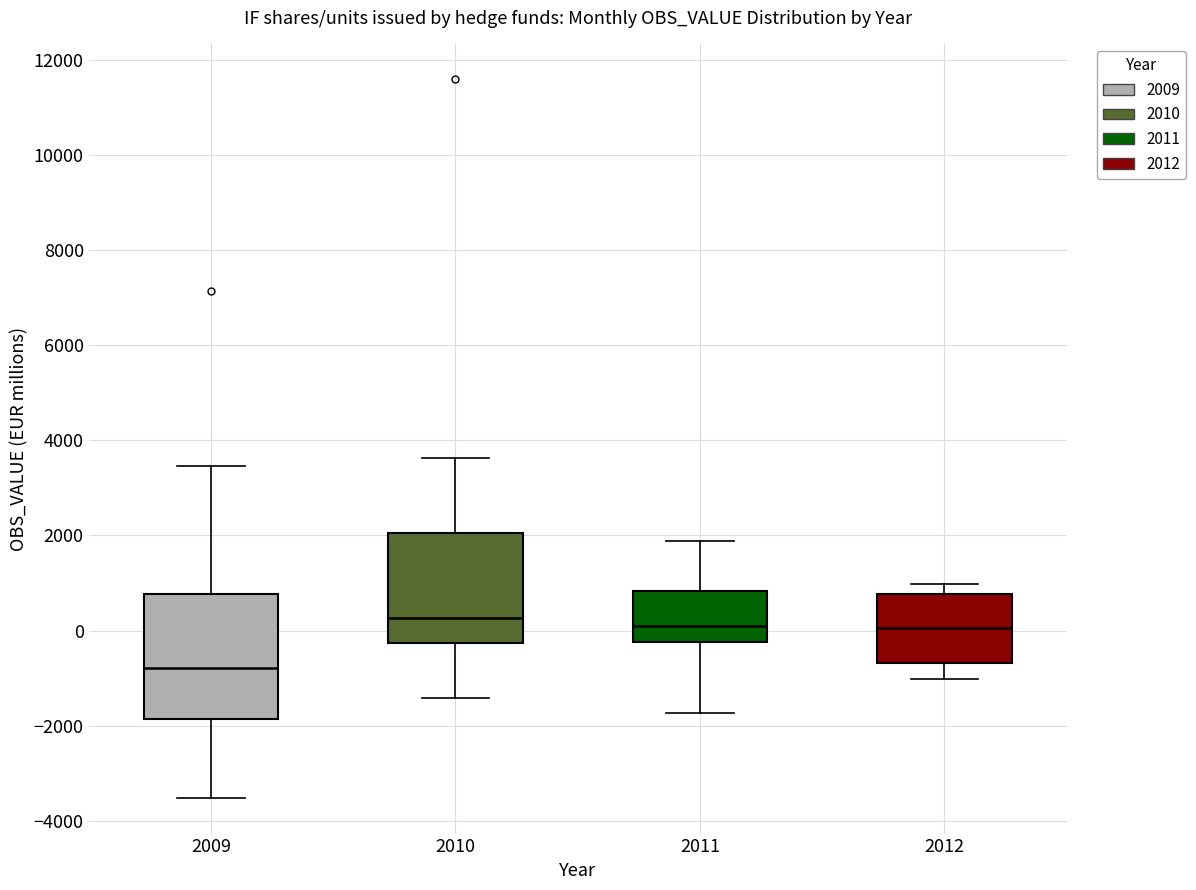

Which box is the tallest, from its lower edge to its upper edge?

2009